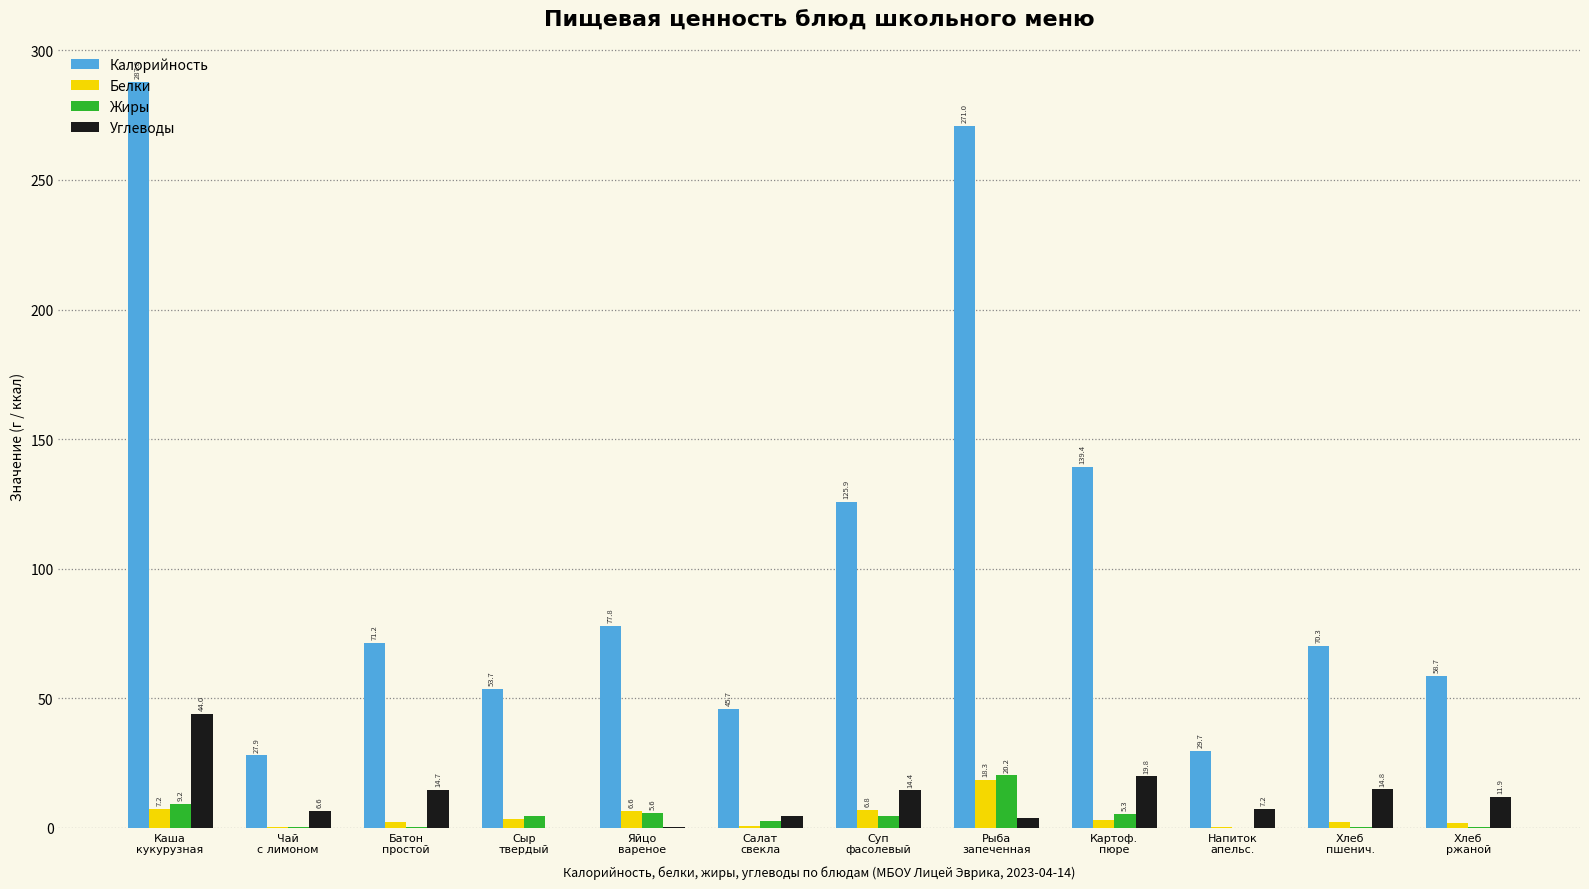

What is the approximate value of Калорийность at Батон
простой?

71.2